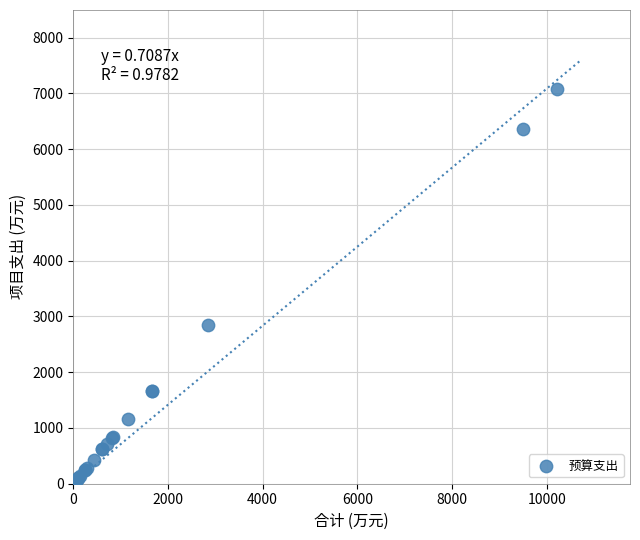

What Y value in the scatter plot is closest to 3542?

2847.5